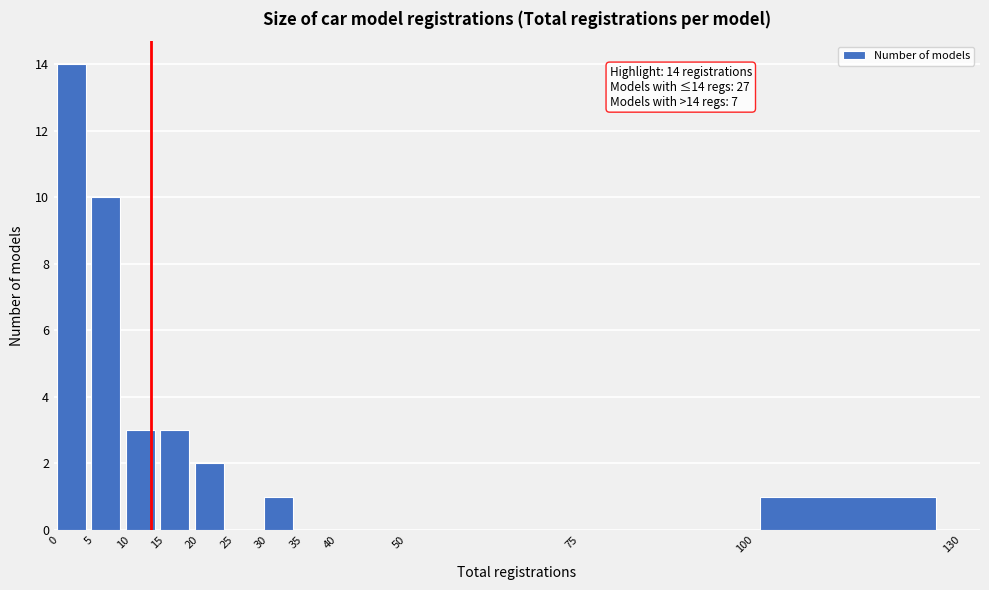

Over which range of the x-axis is the bar tallest?

0 to 5